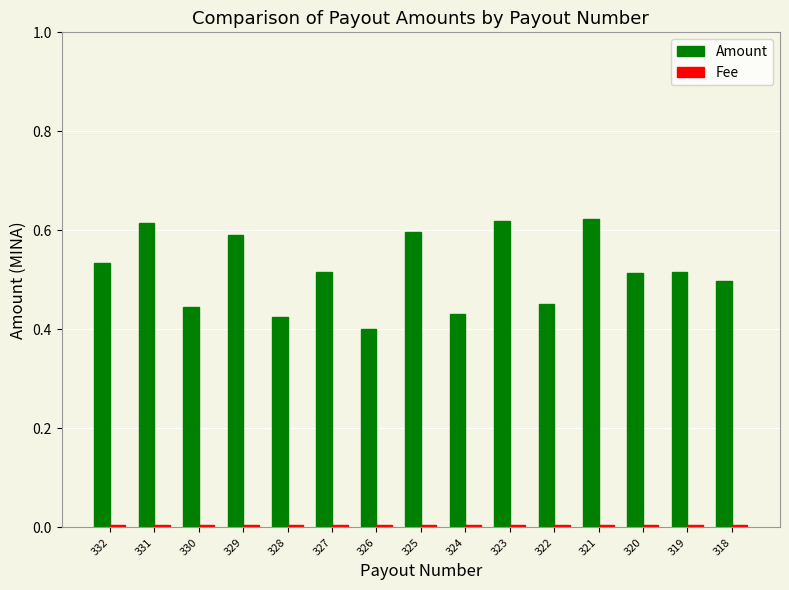

The Amount series shows 0.5 at 318. True or false?

True